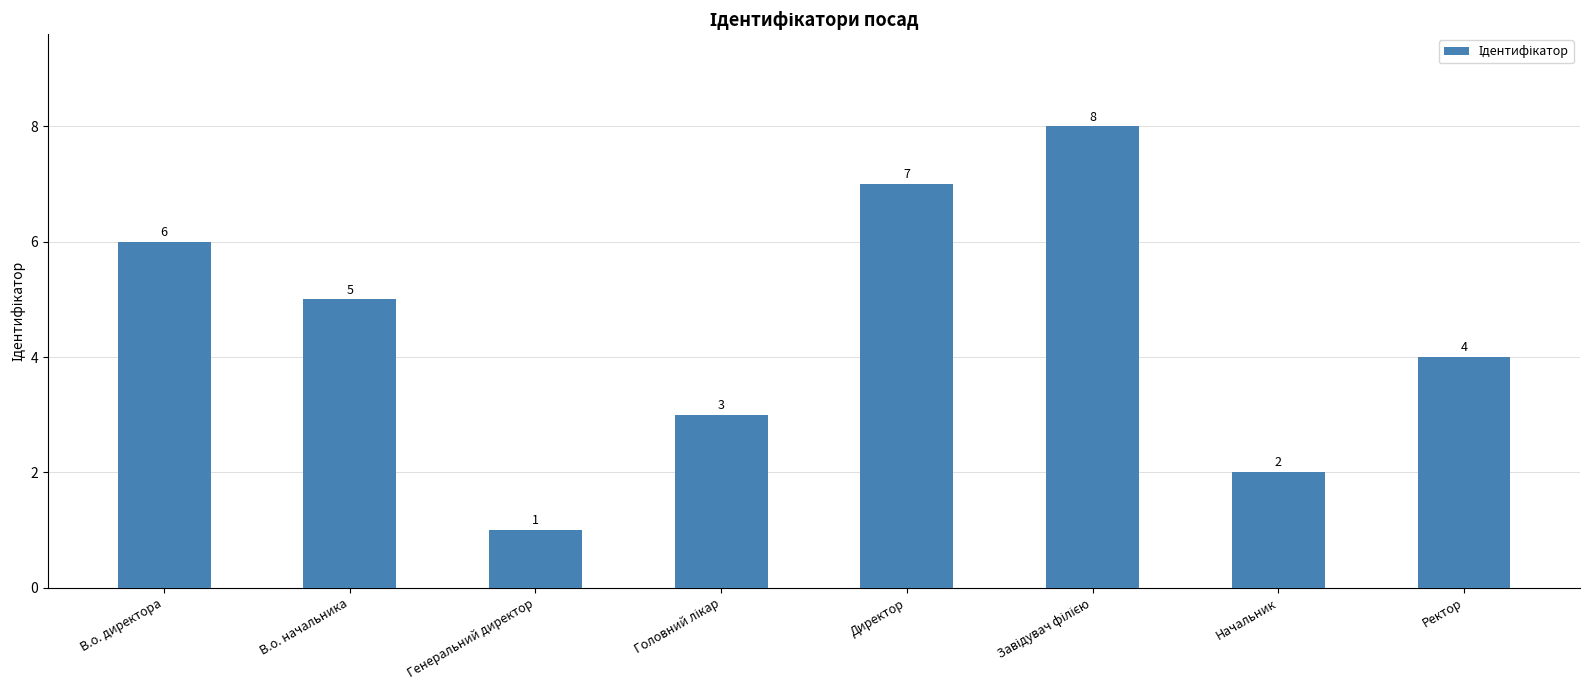

What is the sum of all values?

36